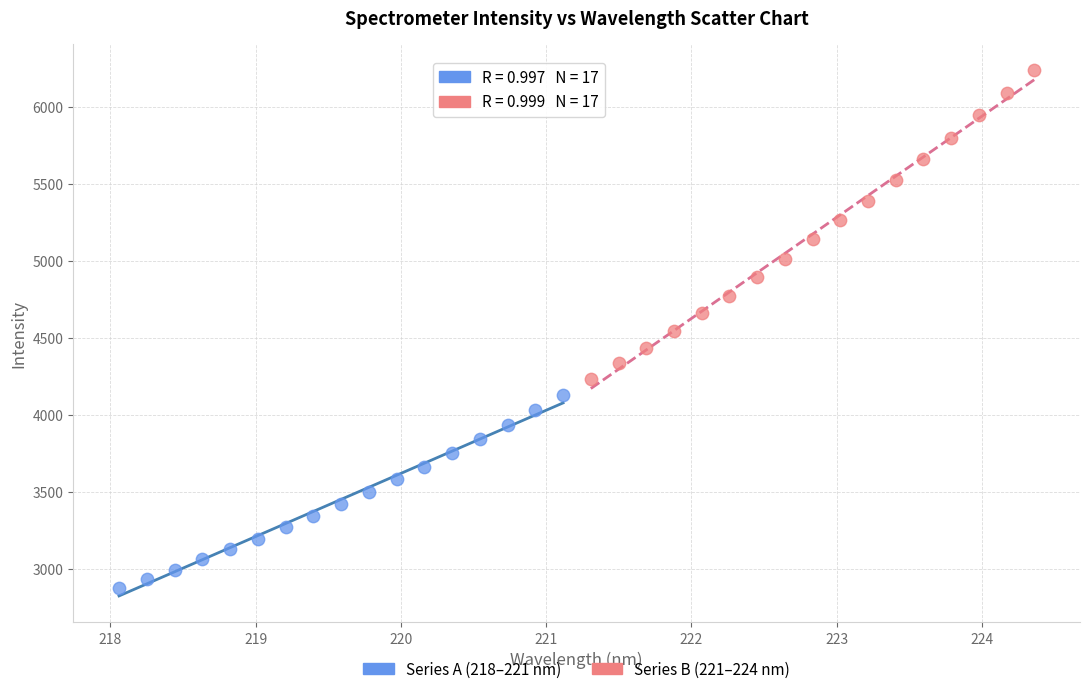

Which series contains the highest Y value?

Series B (221–224 nm)